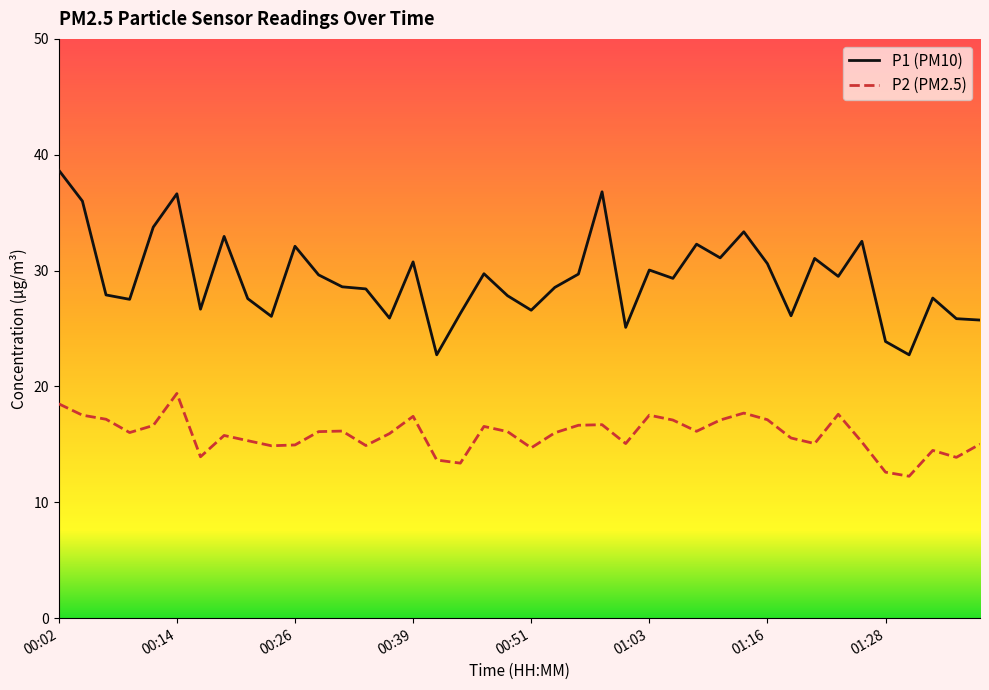

Which series has the widest spread of values?

P1 (PM10)